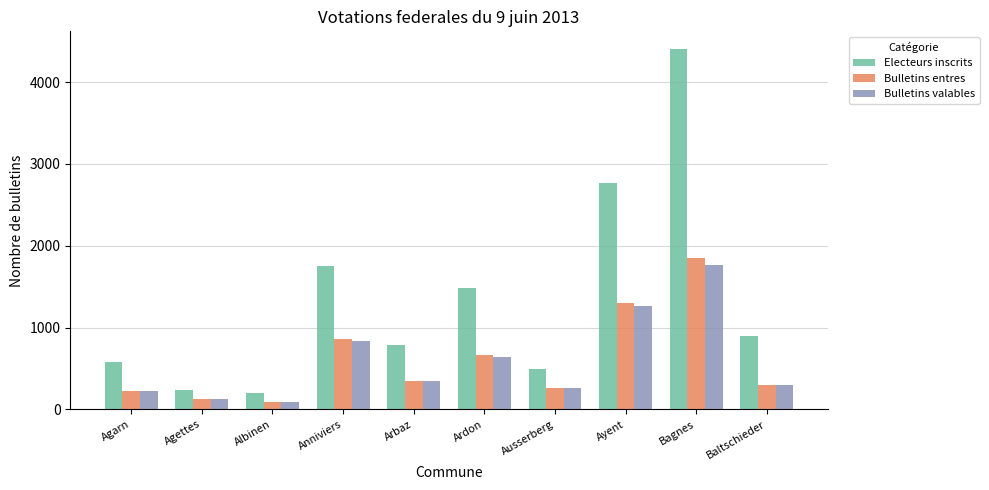

What is the highest value of the Bulletins valables series?

1764